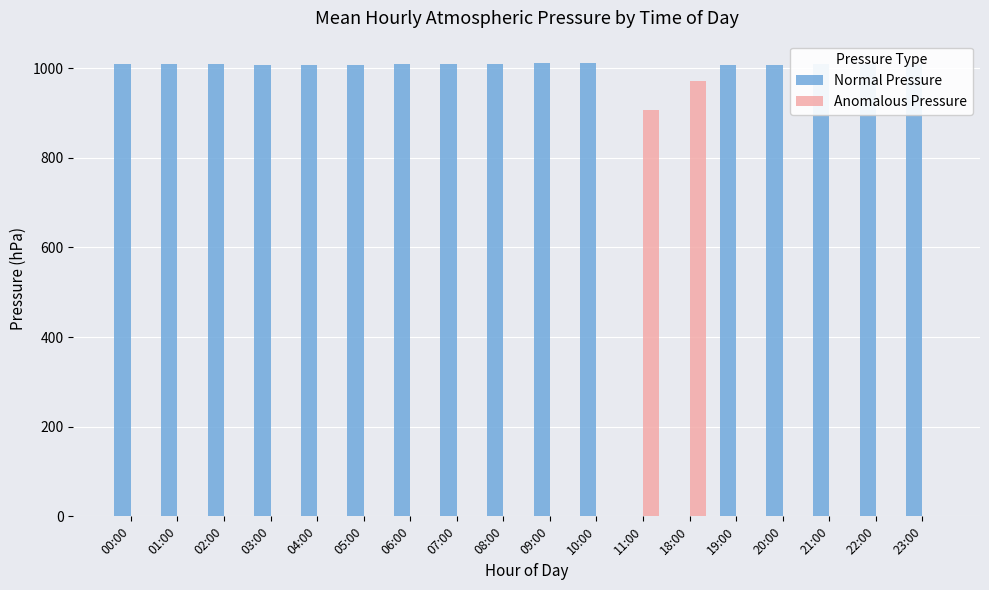

Are the bars horizontal?

No